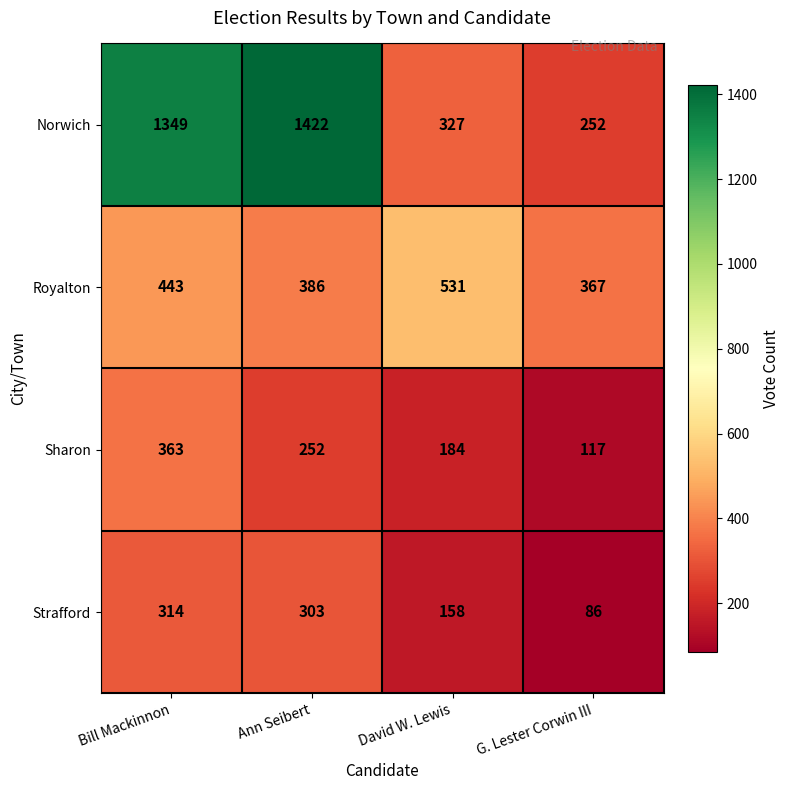

True or false: Sharon has a value of 184 at David W. Lewis.

True